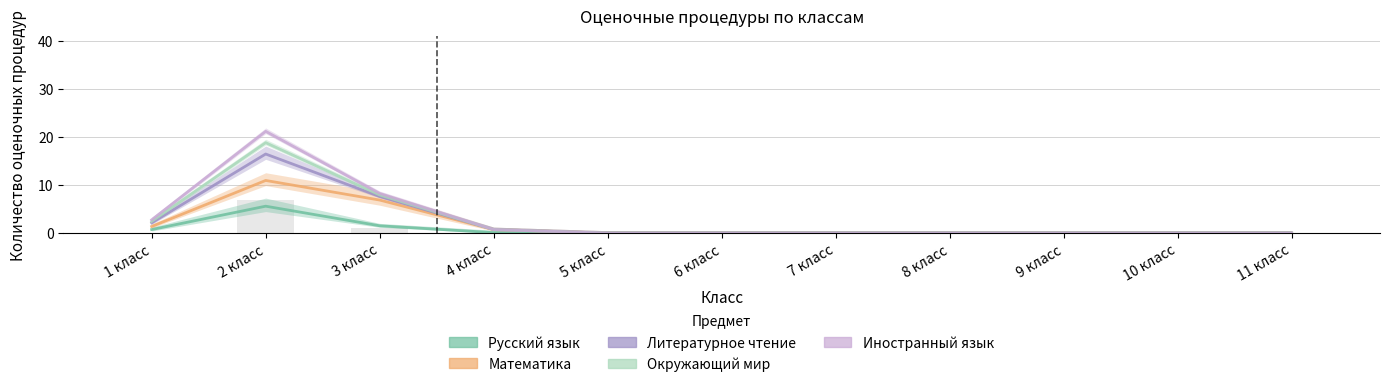

Rank the categories by Математика value from lowest to highest.

6 класс, 7 класс, 8 класс, 9 класс, 10 класс, 11 класс, 5 класс, 4 класс, 1 класс, 3 класс, 2 класс